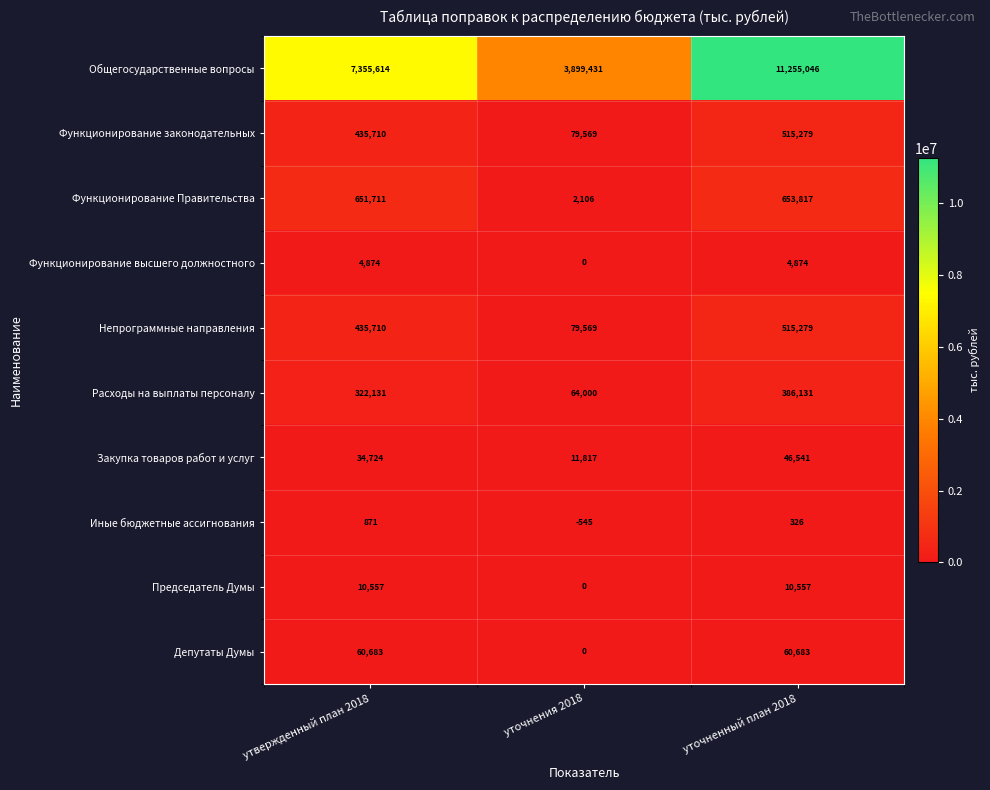

Which series changed the most between утвержденный план 2018 and уточнения 2018?

Общегосударственные вопросы